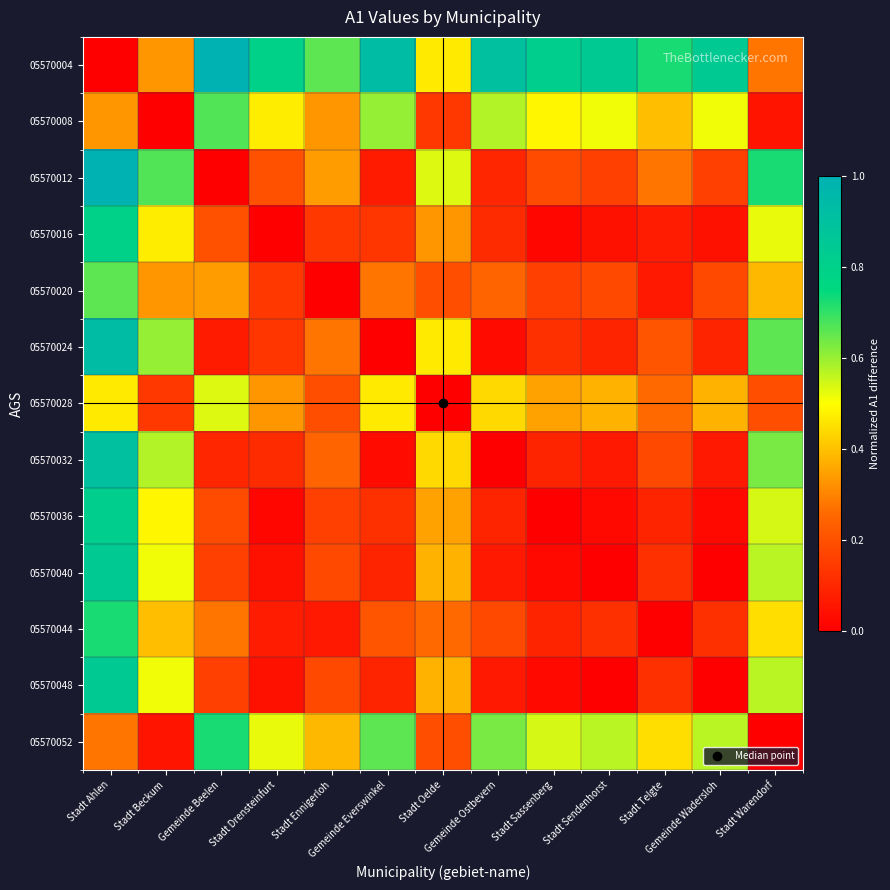

Reading left to right, what are all the values shown in this chart?

05570004: Stadt Ahlen=0.0	Stadt Beckum=0.3	Gemeinde Beelen=1.0	Stadt Drensteinfurt=0.8	Stadt Ennigerloh=0.7	Gemeinde Everswinkel=0.9	Stadt Oelde=0.5	Gemeinde Ostbevern=0.9	Stadt Sassenberg=0.8	Stadt Sendenhorst=0.8	Stadt Telgte=0.7	Gemeinde Wadersloh=0.8	Stadt Warendorf=0.3
05570008: Stadt Ahlen=0.3	Stadt Beckum=0.0	Gemeinde Beelen=0.7	Stadt Drensteinfurt=0.5	Stadt Ennigerloh=0.3	Gemeinde Everswinkel=0.6	Stadt Oelde=0.1	Gemeinde Ostbevern=0.6	Stadt Sassenberg=0.5	Stadt Sendenhorst=0.5	Stadt Telgte=0.4	Gemeinde Wadersloh=0.5	Stadt Warendorf=0.1
05570012: Stadt Ahlen=1.0	Stadt Beckum=0.7	Gemeinde Beelen=0.0	Stadt Drensteinfurt=0.2	Stadt Ennigerloh=0.3	Gemeinde Everswinkel=0.1	Stadt Oelde=0.5	Gemeinde Ostbevern=0.1	Stadt Sassenberg=0.2	Stadt Sendenhorst=0.2	Stadt Telgte=0.3	Gemeinde Wadersloh=0.2	Stadt Warendorf=0.7
05570016: Stadt Ahlen=0.8	Stadt Beckum=0.5	Gemeinde Beelen=0.2	Stadt Drensteinfurt=0.0	Stadt Ennigerloh=0.1	Gemeinde Everswinkel=0.1	Stadt Oelde=0.3	Gemeinde Ostbevern=0.1	Stadt Sassenberg=0.0	Stadt Sendenhorst=0.0	Stadt Telgte=0.1	Gemeinde Wadersloh=0.0	Stadt Warendorf=0.5
05570020: Stadt Ahlen=0.7	Stadt Beckum=0.3	Gemeinde Beelen=0.3	Stadt Drensteinfurt=0.1	Stadt Ennigerloh=0.0	Gemeinde Everswinkel=0.3	Stadt Oelde=0.2	Gemeinde Ostbevern=0.2	Stadt Sassenberg=0.2	Stadt Sendenhorst=0.2	Stadt Telgte=0.1	Gemeinde Wadersloh=0.2	Stadt Warendorf=0.4
05570024: Stadt Ahlen=0.9	Stadt Beckum=0.6	Gemeinde Beelen=0.1	Stadt Drensteinfurt=0.1	Stadt Ennigerloh=0.3	Gemeinde Everswinkel=0.0	Stadt Oelde=0.5	Gemeinde Ostbevern=0.0	Stadt Sassenberg=0.1	Stadt Sendenhorst=0.1	Stadt Telgte=0.2	Gemeinde Wadersloh=0.1	Stadt Warendorf=0.7
05570028: Stadt Ahlen=0.5	Stadt Beckum=0.1	Gemeinde Beelen=0.5	Stadt Drensteinfurt=0.3	Stadt Ennigerloh=0.2	Gemeinde Everswinkel=0.5	Stadt Oelde=0.0	Gemeinde Ostbevern=0.4	Stadt Sassenberg=0.3	Stadt Sendenhorst=0.4	Stadt Telgte=0.3	Gemeinde Wadersloh=0.4	Stadt Warendorf=0.2
05570032: Stadt Ahlen=0.9	Stadt Beckum=0.6	Gemeinde Beelen=0.1	Stadt Drensteinfurt=0.1	Stadt Ennigerloh=0.2	Gemeinde Everswinkel=0.0	Stadt Oelde=0.4	Gemeinde Ostbevern=0.0	Stadt Sassenberg=0.1	Stadt Sendenhorst=0.1	Stadt Telgte=0.2	Gemeinde Wadersloh=0.1	Stadt Warendorf=0.6
05570036: Stadt Ahlen=0.8	Stadt Beckum=0.5	Gemeinde Beelen=0.2	Stadt Drensteinfurt=0.0	Stadt Ennigerloh=0.2	Gemeinde Everswinkel=0.1	Stadt Oelde=0.3	Gemeinde Ostbevern=0.1	Stadt Sassenberg=0.0	Stadt Sendenhorst=0.0	Stadt Telgte=0.1	Gemeinde Wadersloh=0.0	Stadt Warendorf=0.5
05570040: Stadt Ahlen=0.8	Stadt Beckum=0.5	Gemeinde Beelen=0.2	Stadt Drensteinfurt=0.0	Stadt Ennigerloh=0.2	Gemeinde Everswinkel=0.1	Stadt Oelde=0.4	Gemeinde Ostbevern=0.1	Stadt Sassenberg=0.0	Stadt Sendenhorst=0.0	Stadt Telgte=0.1	Gemeinde Wadersloh=0.0	Stadt Warendorf=0.6
05570044: Stadt Ahlen=0.7	Stadt Beckum=0.4	Gemeinde Beelen=0.3	Stadt Drensteinfurt=0.1	Stadt Ennigerloh=0.1	Gemeinde Everswinkel=0.2	Stadt Oelde=0.3	Gemeinde Ostbevern=0.2	Stadt Sassenberg=0.1	Stadt Sendenhorst=0.1	Stadt Telgte=0.0	Gemeinde Wadersloh=0.1	Stadt Warendorf=0.4
05570048: Stadt Ahlen=0.8	Stadt Beckum=0.5	Gemeinde Beelen=0.2	Stadt Drensteinfurt=0.0	Stadt Ennigerloh=0.2	Gemeinde Everswinkel=0.1	Stadt Oelde=0.4	Gemeinde Ostbevern=0.1	Stadt Sassenberg=0.0	Stadt Sendenhorst=0.0	Stadt Telgte=0.1	Gemeinde Wadersloh=0.0	Stadt Warendorf=0.6
05570052: Stadt Ahlen=0.3	Stadt Beckum=0.1	Gemeinde Beelen=0.7	Stadt Drensteinfurt=0.5	Stadt Ennigerloh=0.4	Gemeinde Everswinkel=0.7	Stadt Oelde=0.2	Gemeinde Ostbevern=0.6	Stadt Sassenberg=0.5	Stadt Sendenhorst=0.6	Stadt Telgte=0.4	Gemeinde Wadersloh=0.6	Stadt Warendorf=0.0